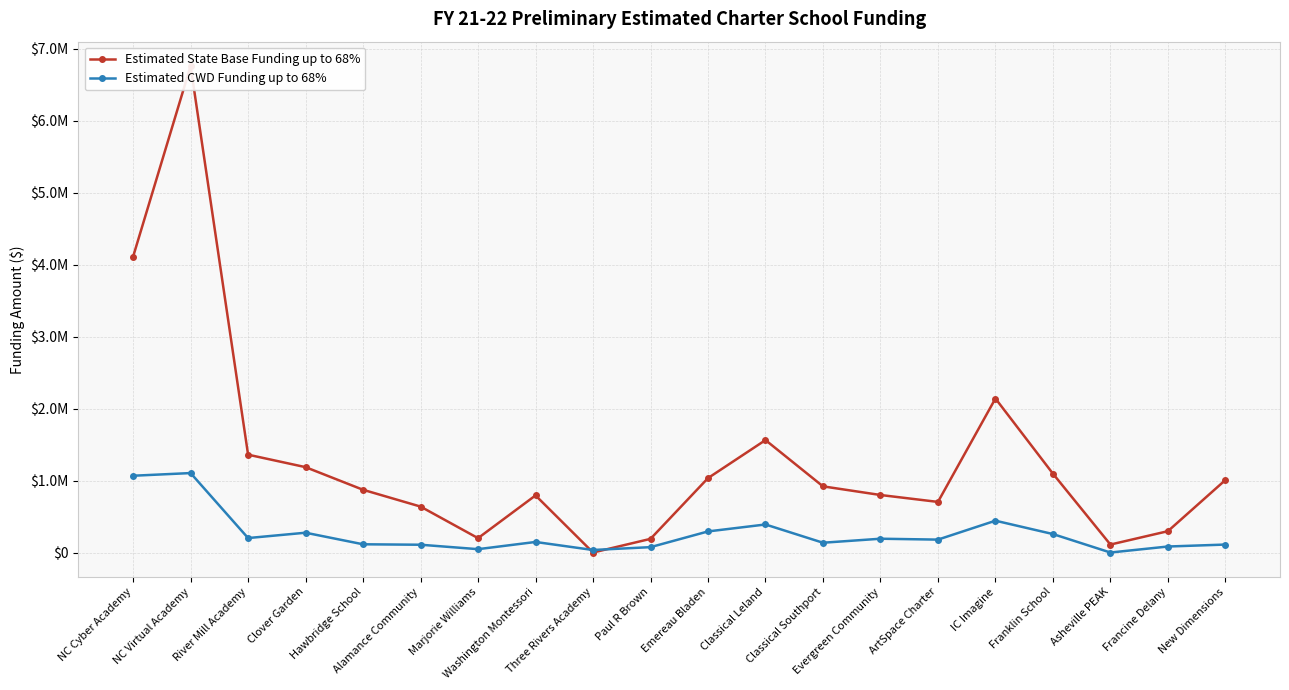

List the series in order of their overall mean, highest first.

Estimated State Base Funding up to 68%, Estimated CWD Funding up to 68%